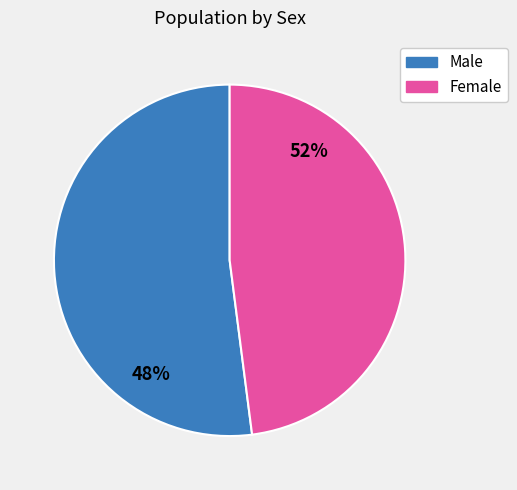

What is the smallest slice in the pie chart?

Female